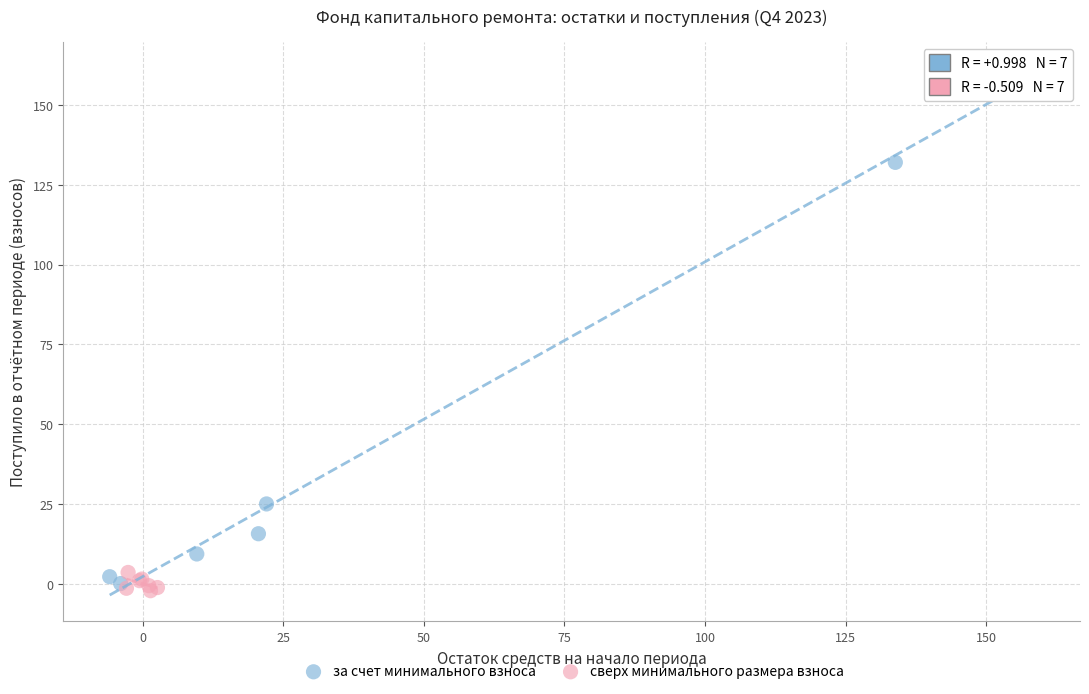

Which series reaches the maximum Y coordinate?

за счет минимального взноса